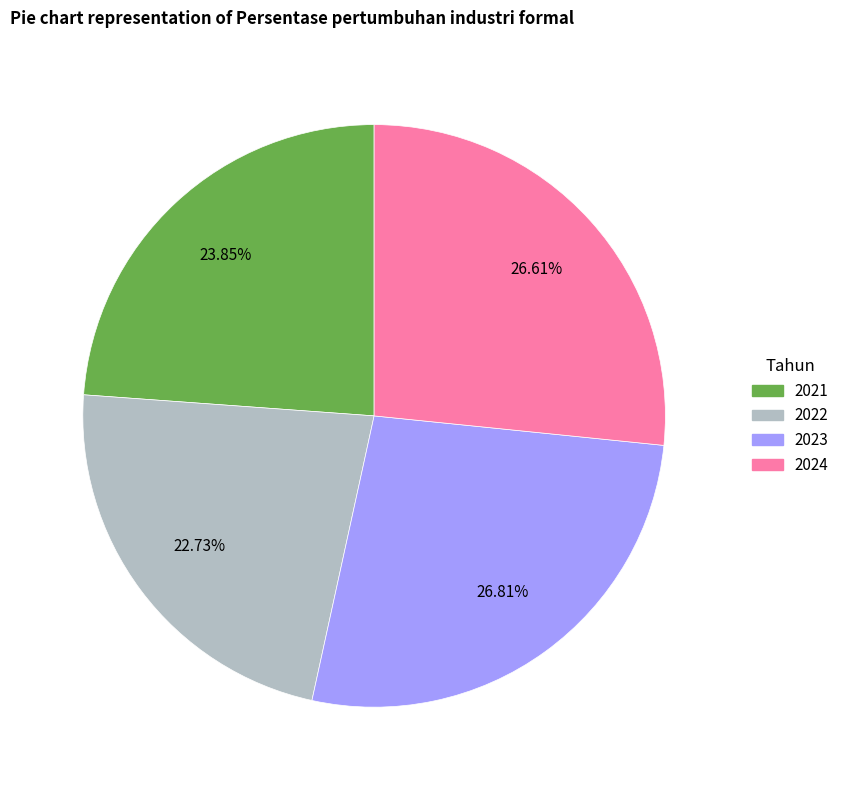

To the nearest percent, what is the average slice percentage?

25%